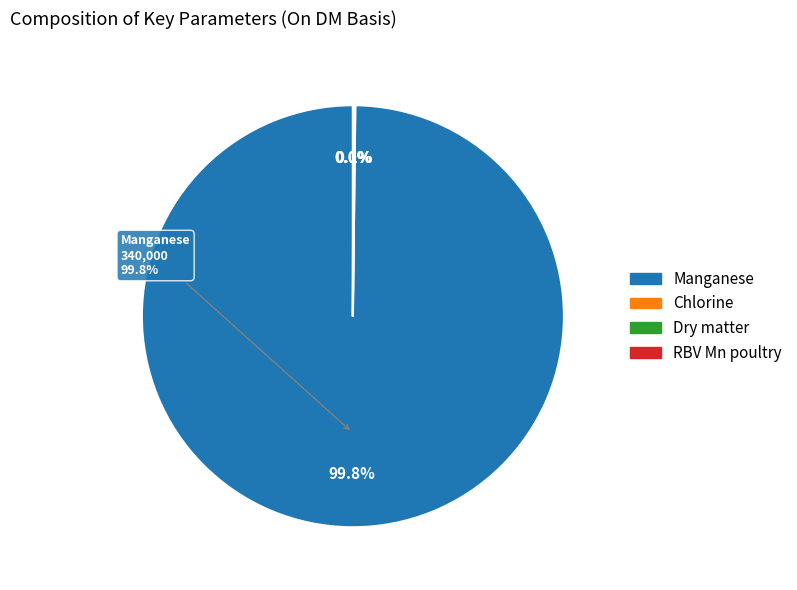

Rank the categories by value from lowest to highest.

RBV Mn poultry, Dry matter, Chlorine, Manganese